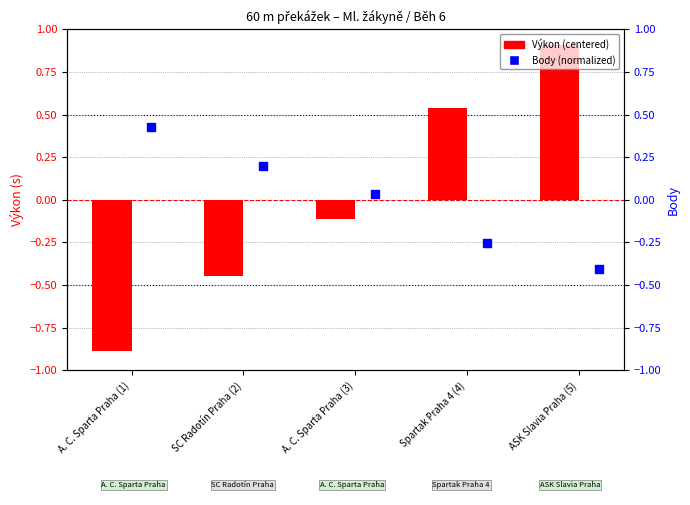

Which series reaches the minimum Y coordinate?

Výkon (centered)